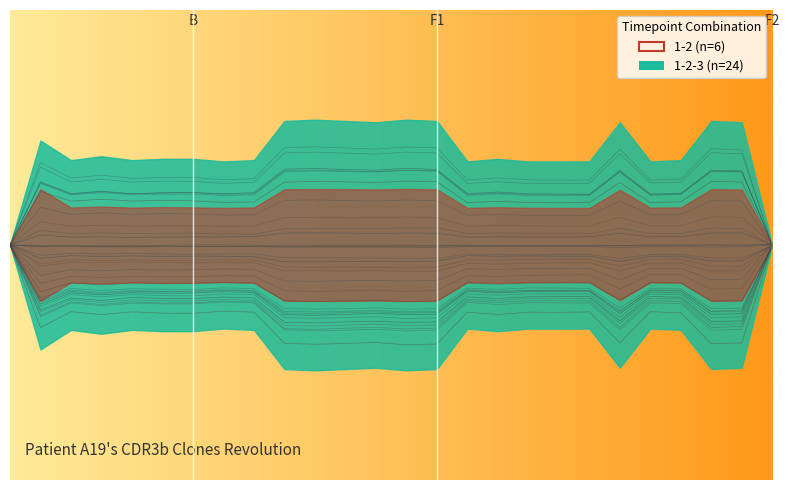

How many lines are shown in the chart?

2